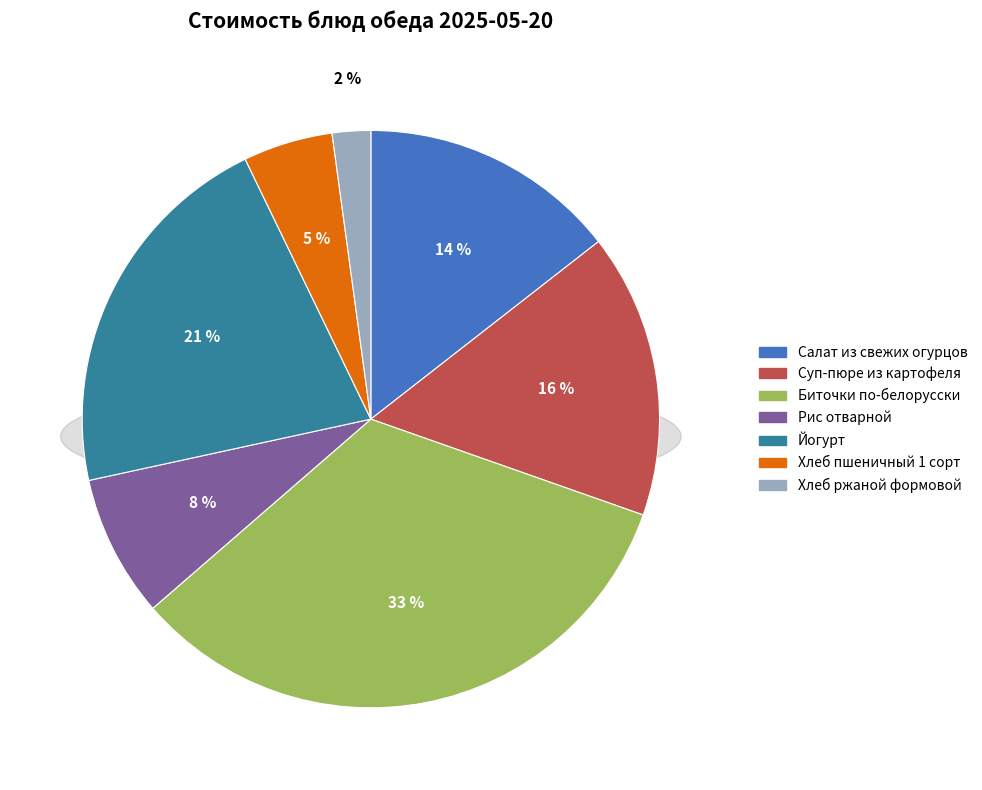

What percentage is the Биточки по-белорусски slice, to the nearest percent?

33%